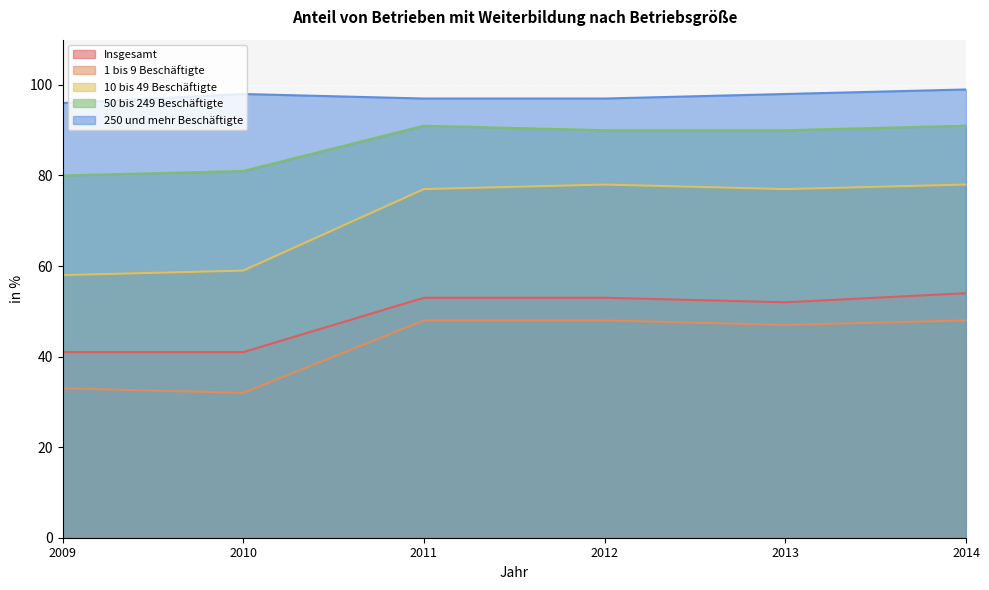

At which category does Insgesamt reach its first local valley?

2013